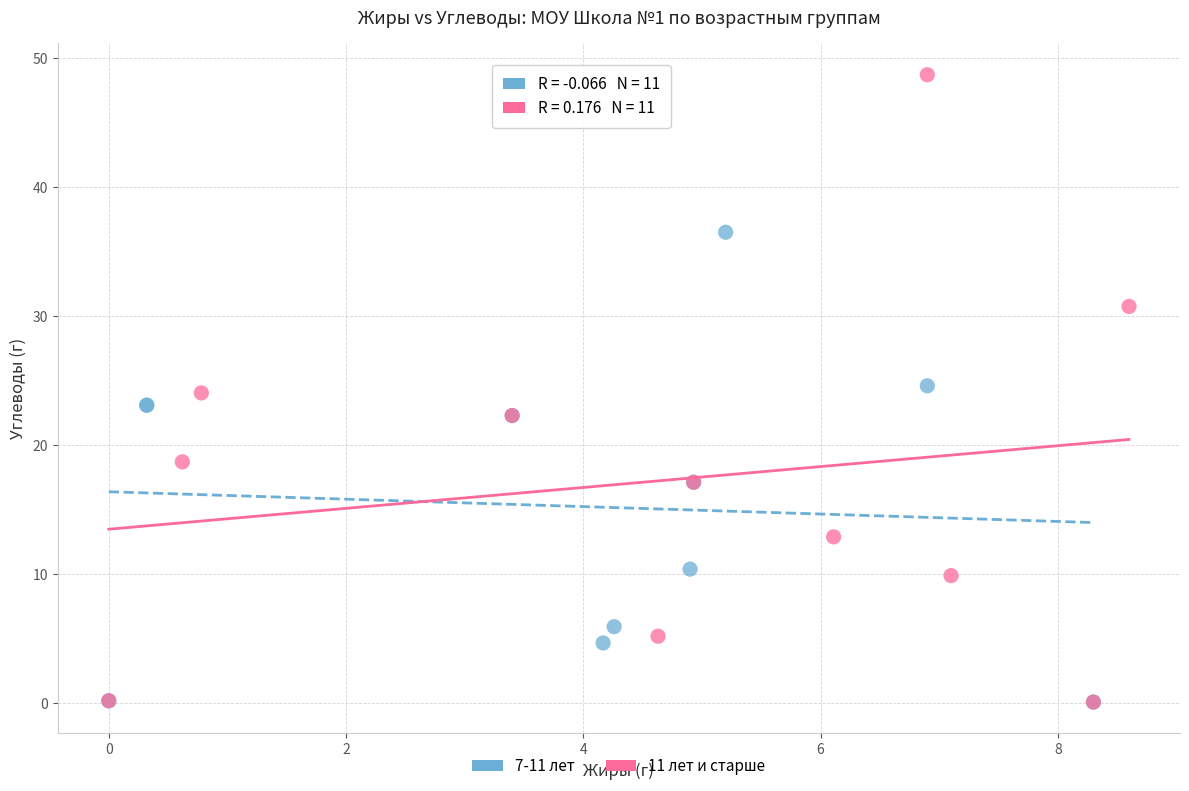

Which series contains the highest Y value?

11 лет и старше